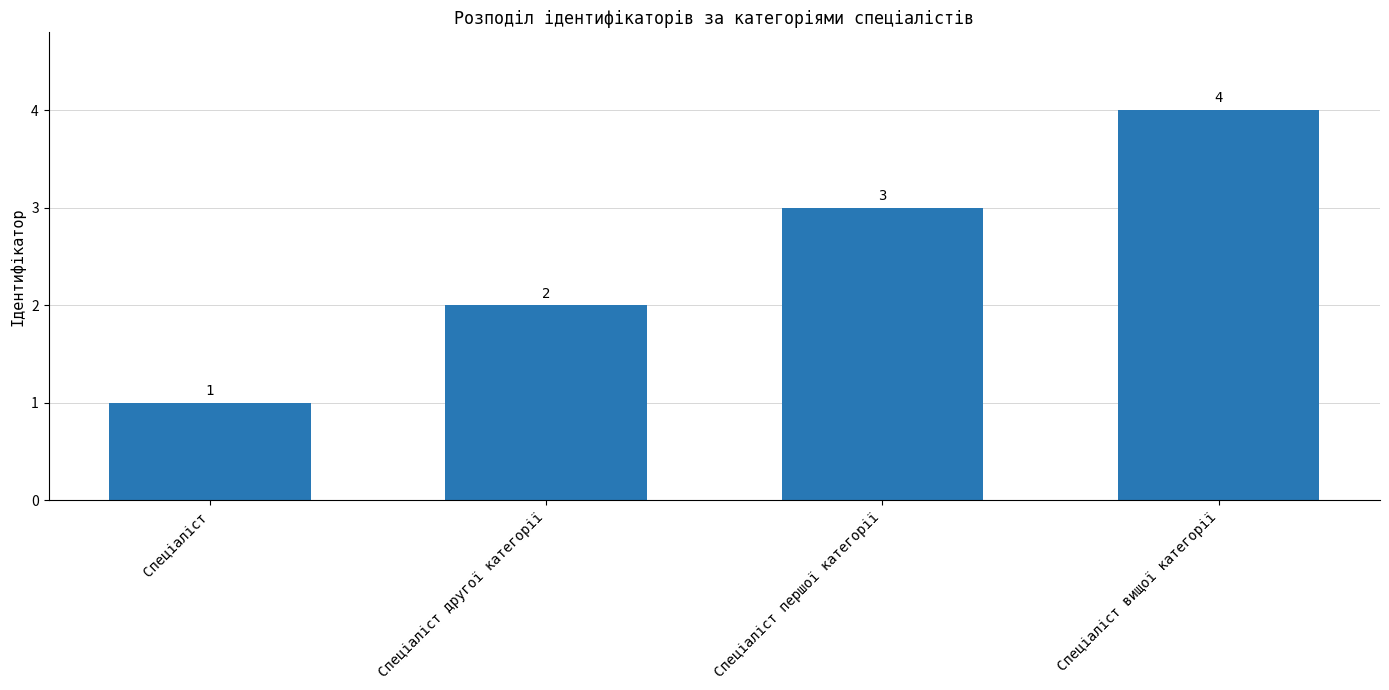

What is the label of the 4th bar from the left?

Спеціаліст вищої категорії